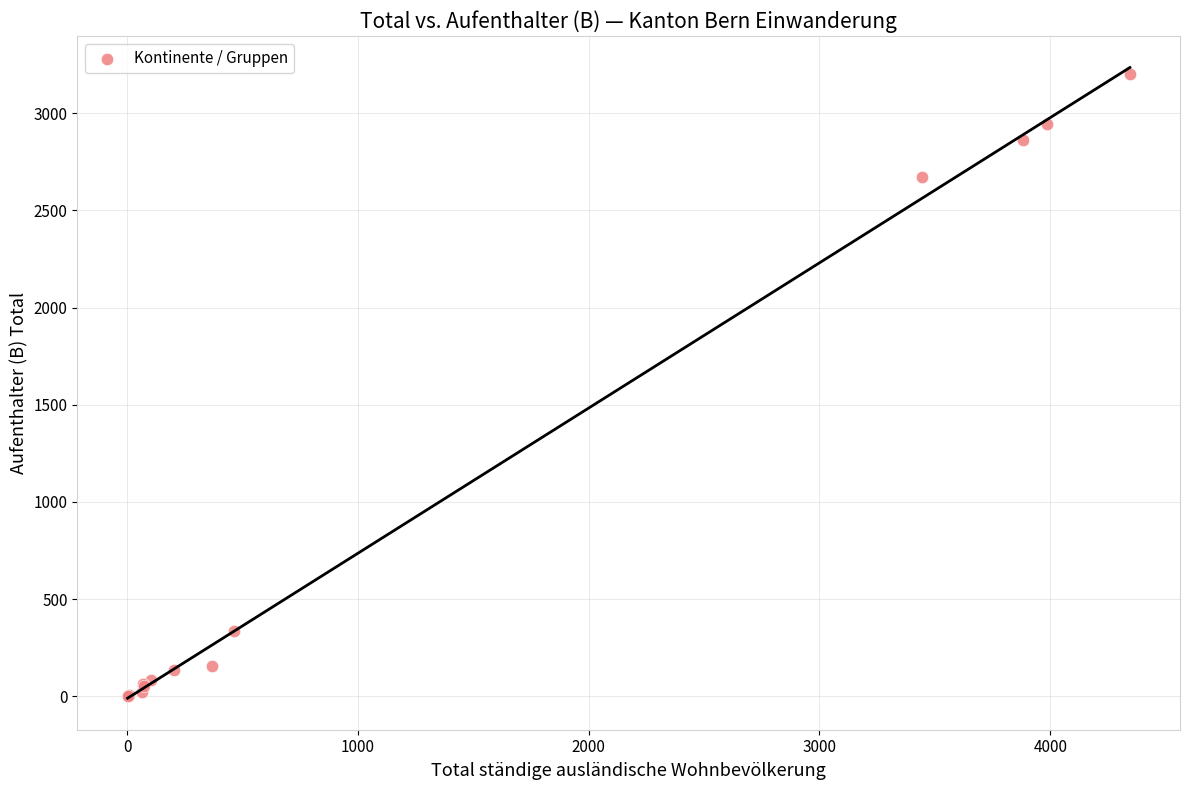

What Y value in the scatter plot is closest to 1601?

2672